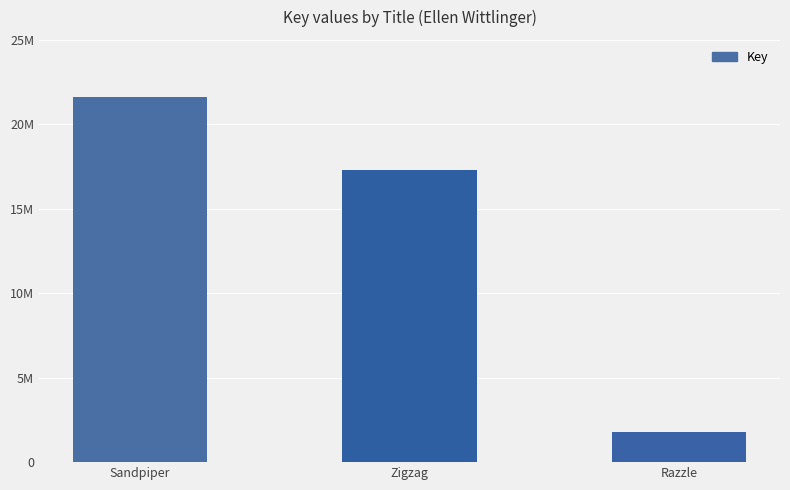

What is the smallest value displayed?

1760266